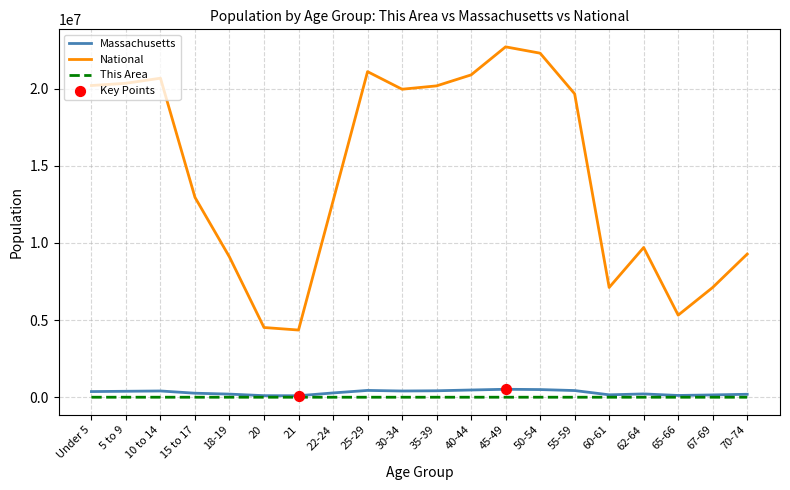

At how many categories does at least one series exceed 5853202?

17